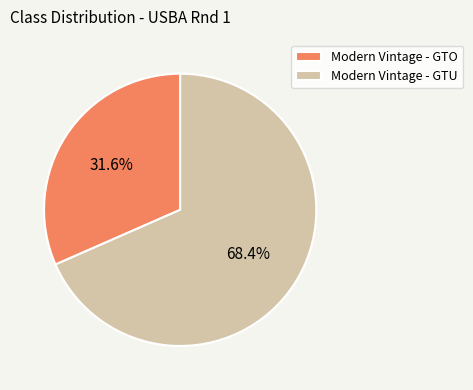

To the nearest percent, what is the average slice percentage?

50%